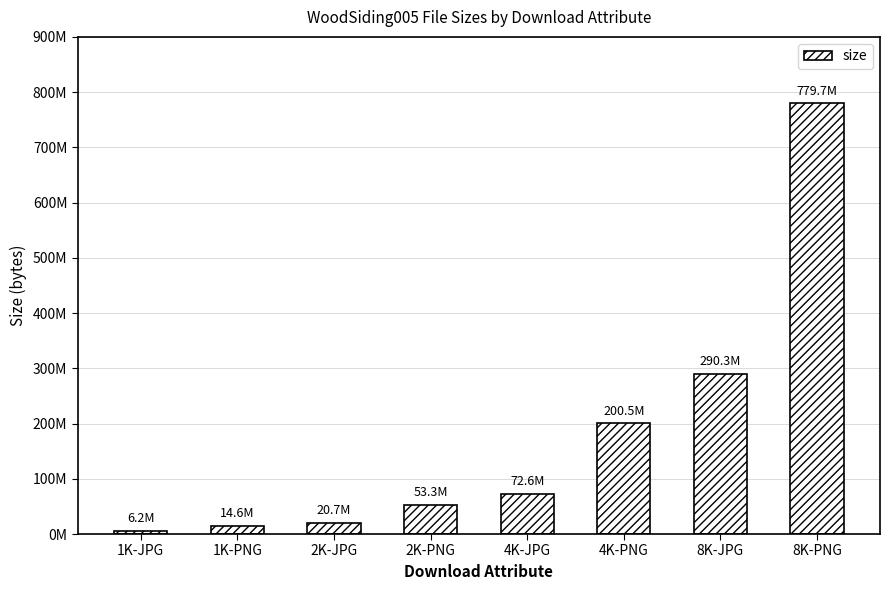

At which label does the data first exceed 72612082?

4K-PNG